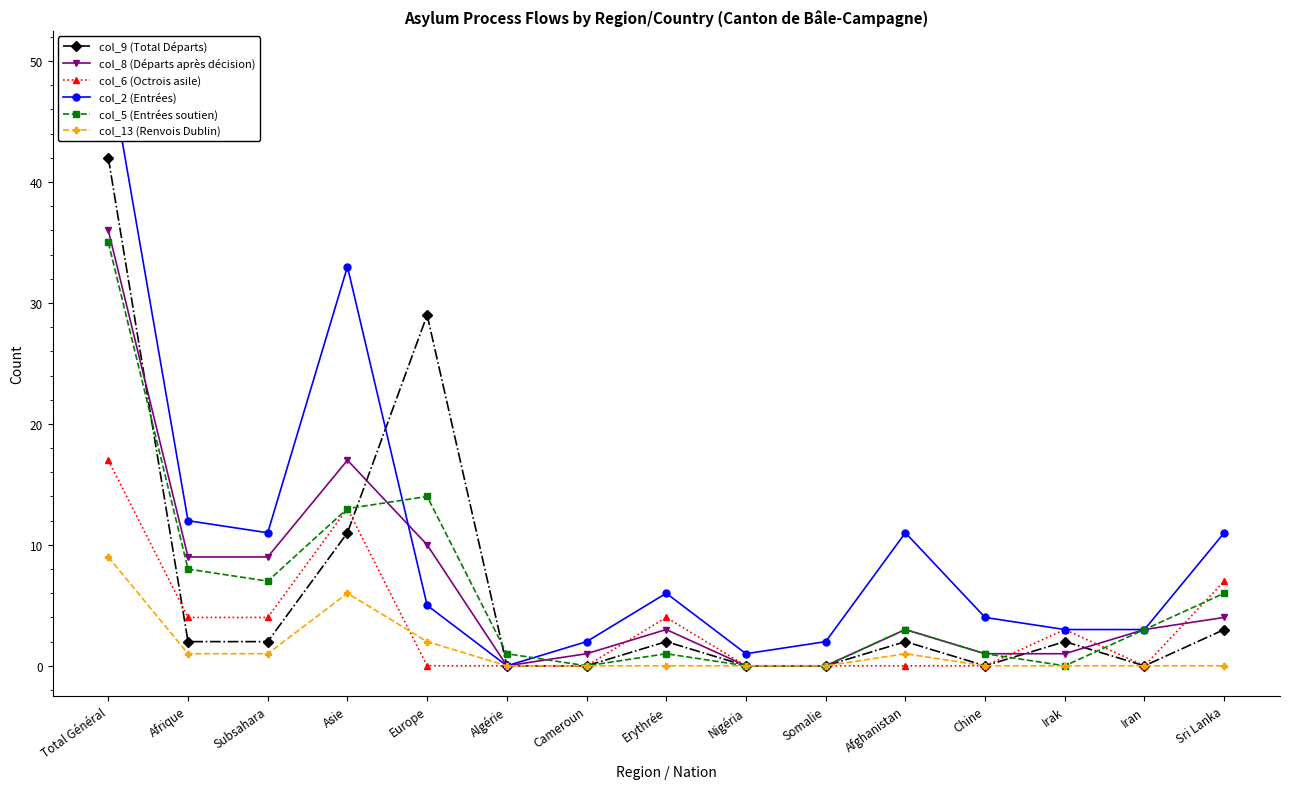

How many lines are shown in the chart?

6